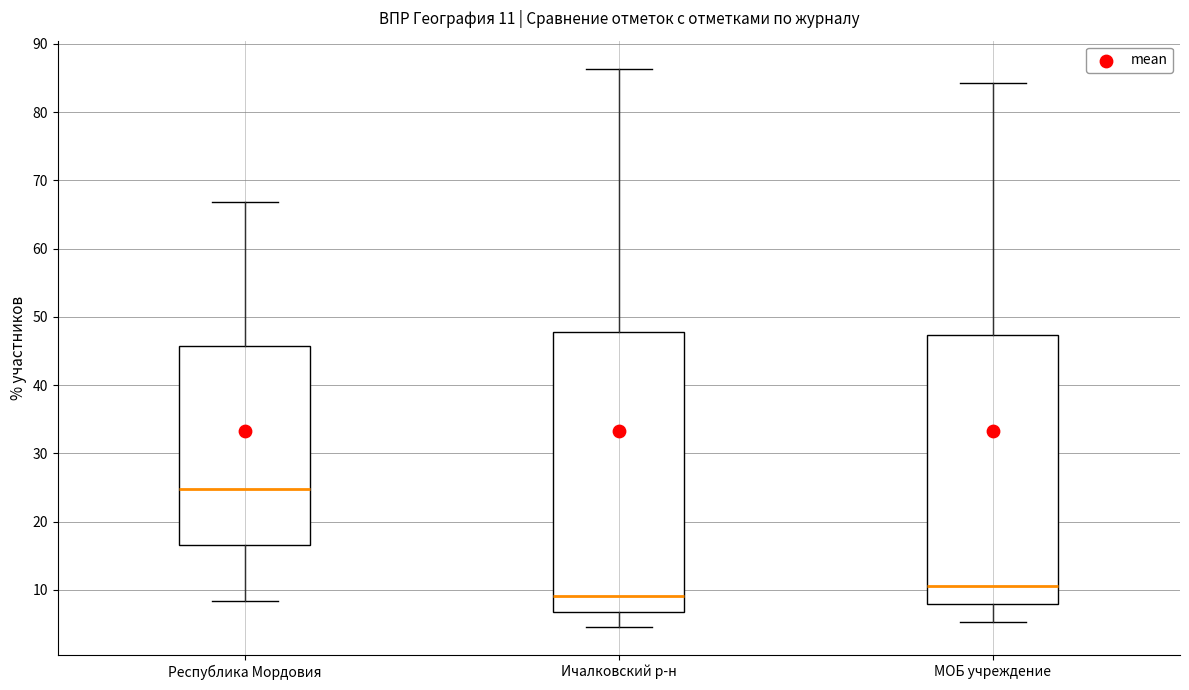

Comparing the boxes themselves (not the whiskers), which one is the tallest?

Ичалковский р-н